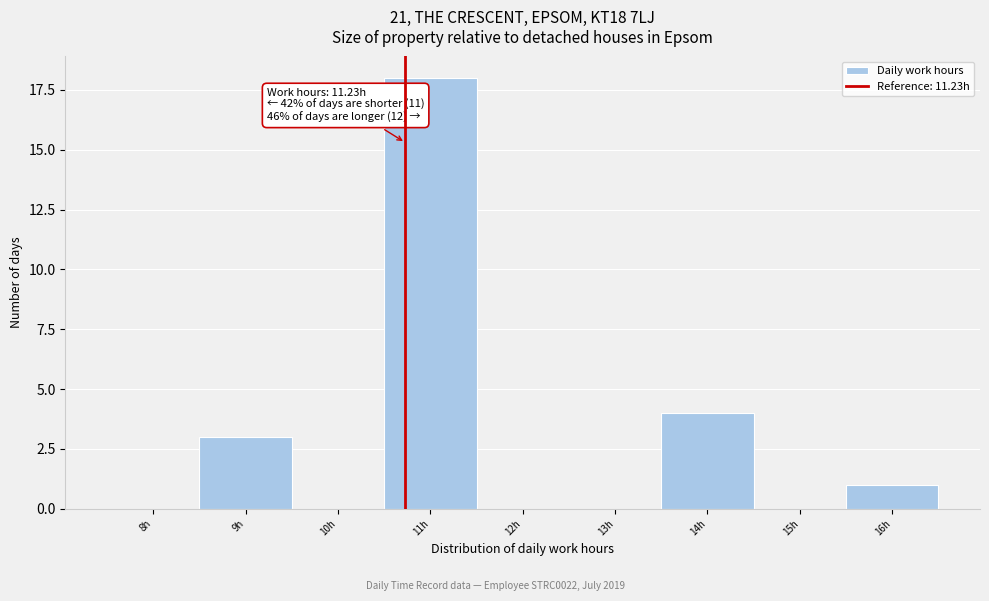

Reading left to right, extract all data points from this chart.

8h=0	9h=3	10h=0	11h=18	12h=0	13h=0	14h=4	15h=0	16h=1